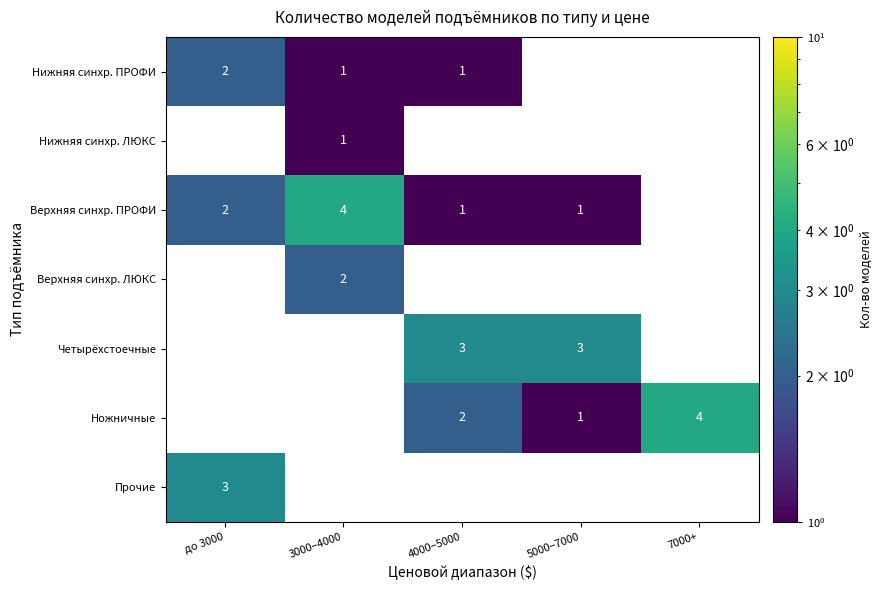

Is it true that Ножничные equals 2 at 5000–7000?

False